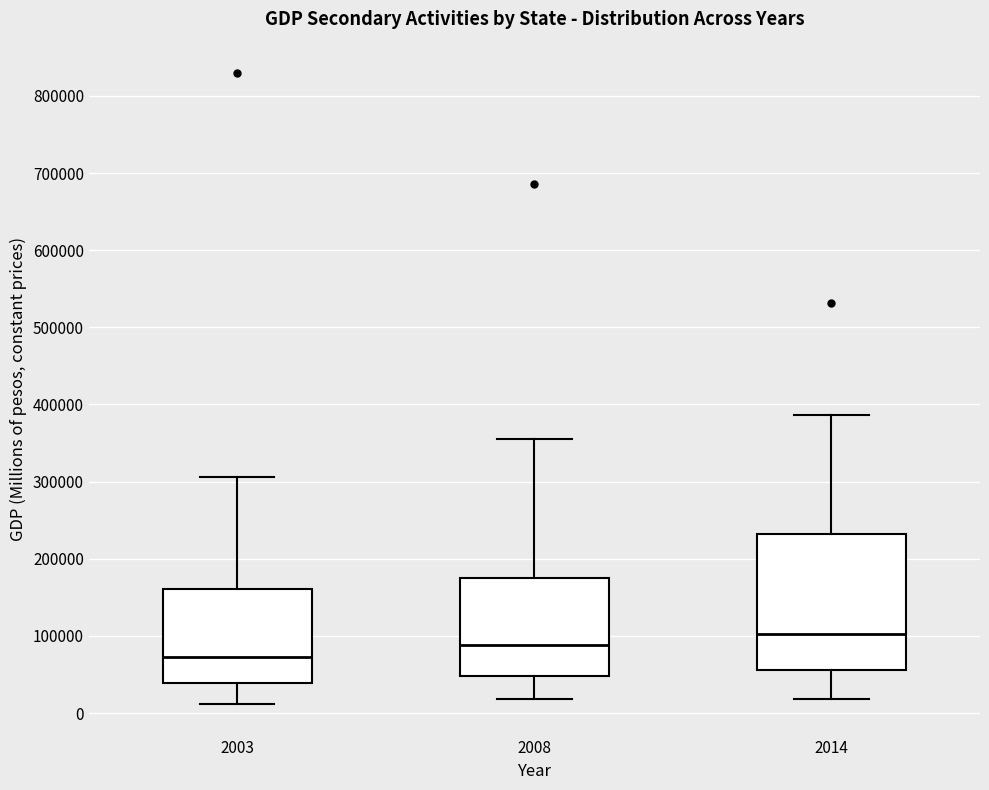

Comparing the boxes themselves (not the whiskers), which one is the tallest?

2014